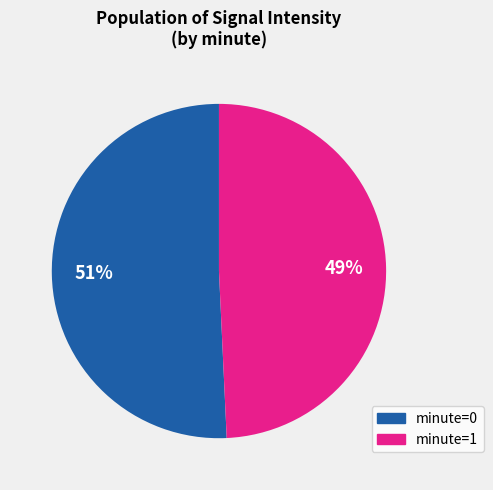

Is there a majority slice in this chart?

Yes